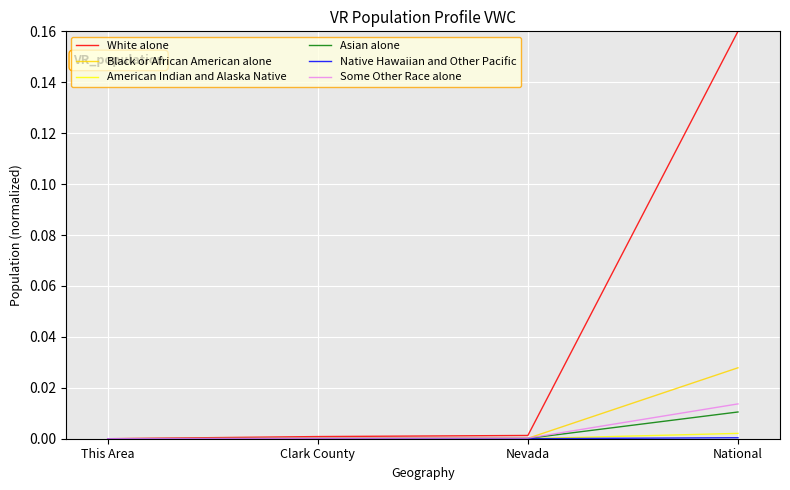

Which category has the highest value in the Some Other Race alone series?

National